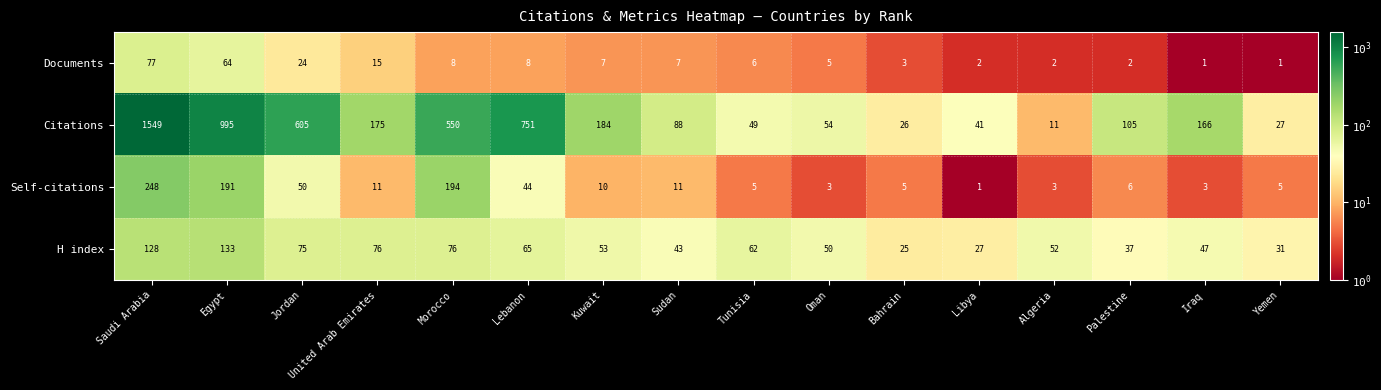

What is the average value of the Self-citations series?

49